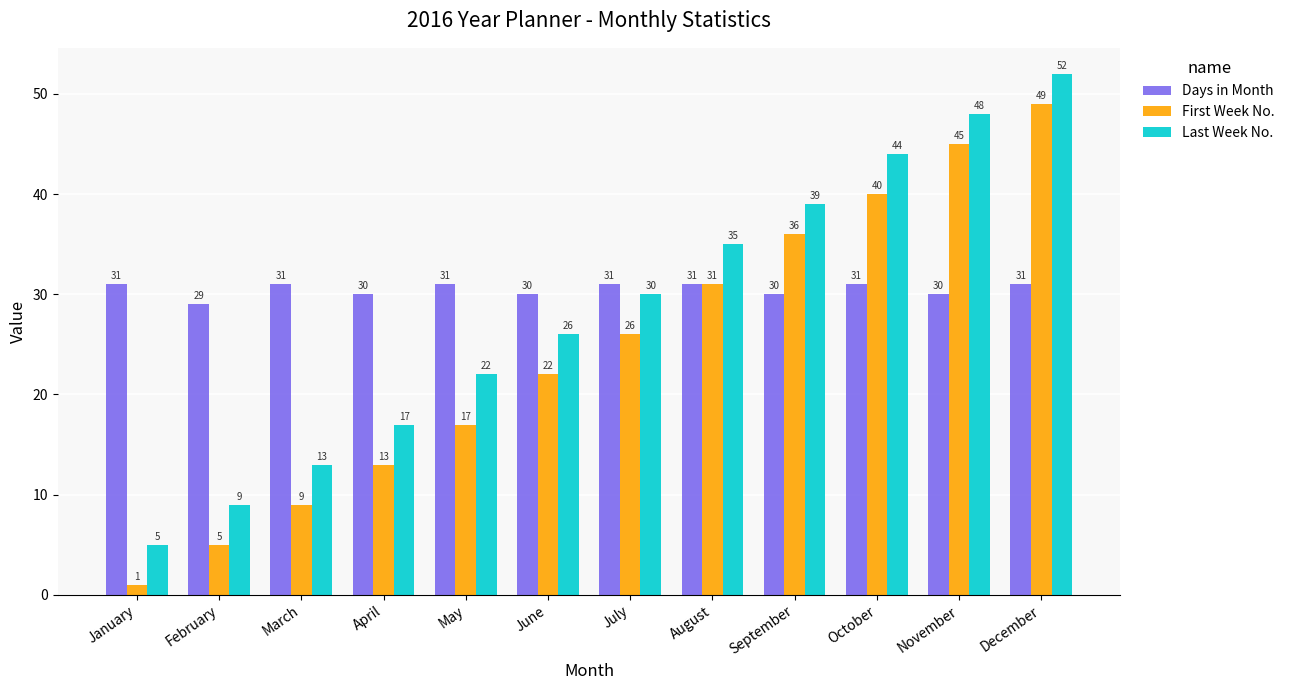

Does the chart contain stacked bars?

No